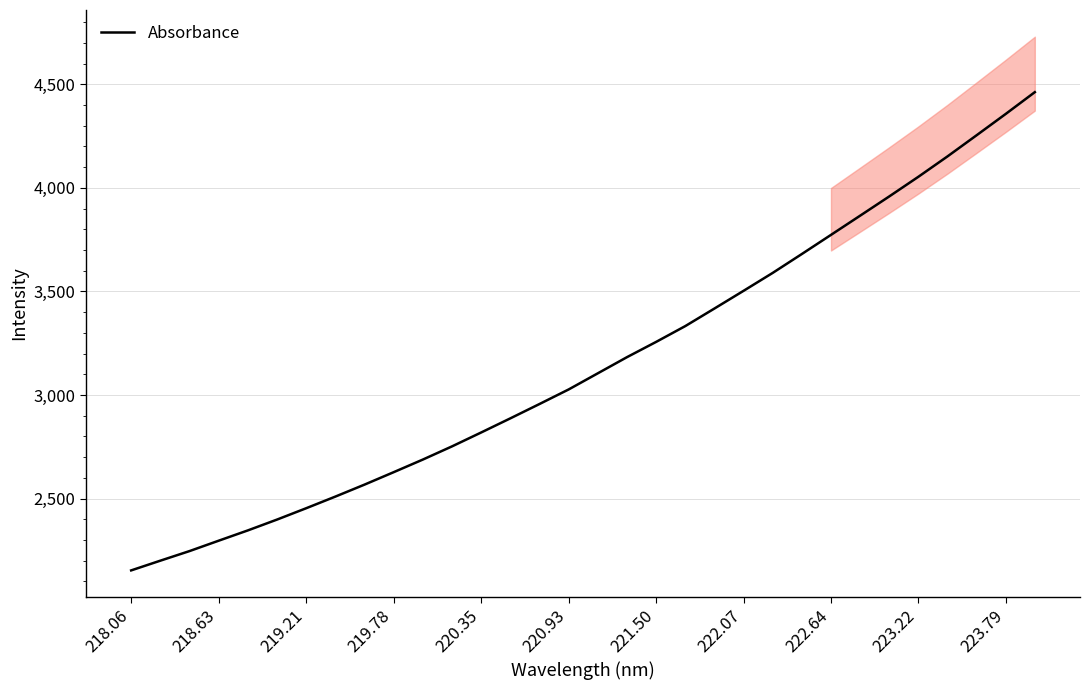

The Absorbance series shows 2156.3 at 222.07. True or false?

False